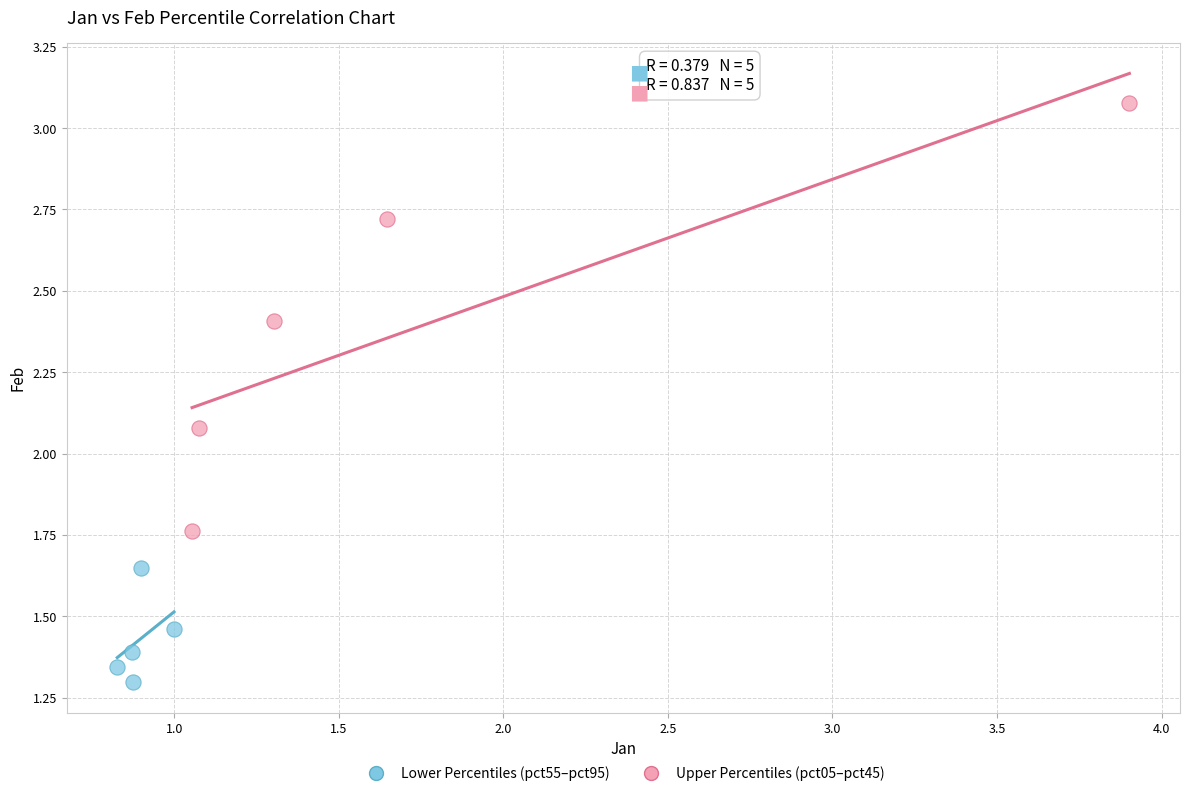

Which series reaches the minimum Y coordinate?

Lower Percentiles (pct55–pct95)